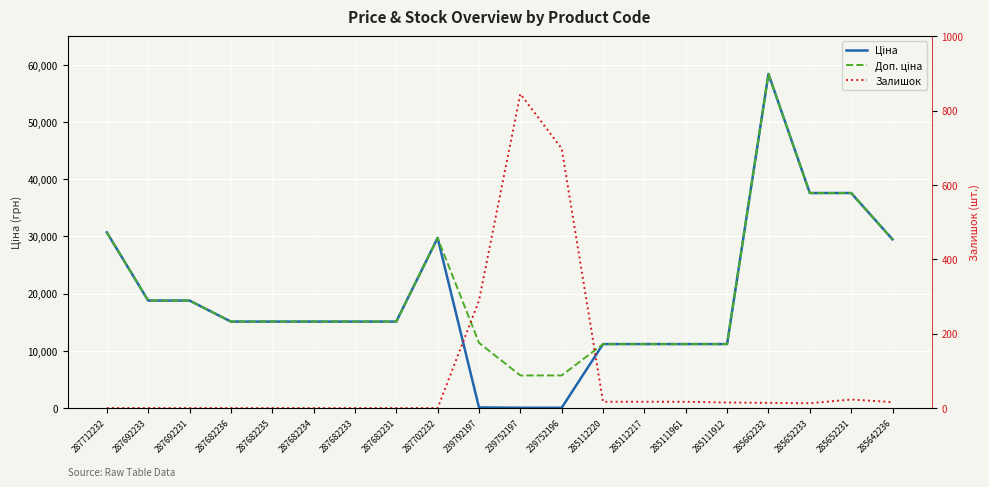

What is the lowest value of the Ціна series?

57.0